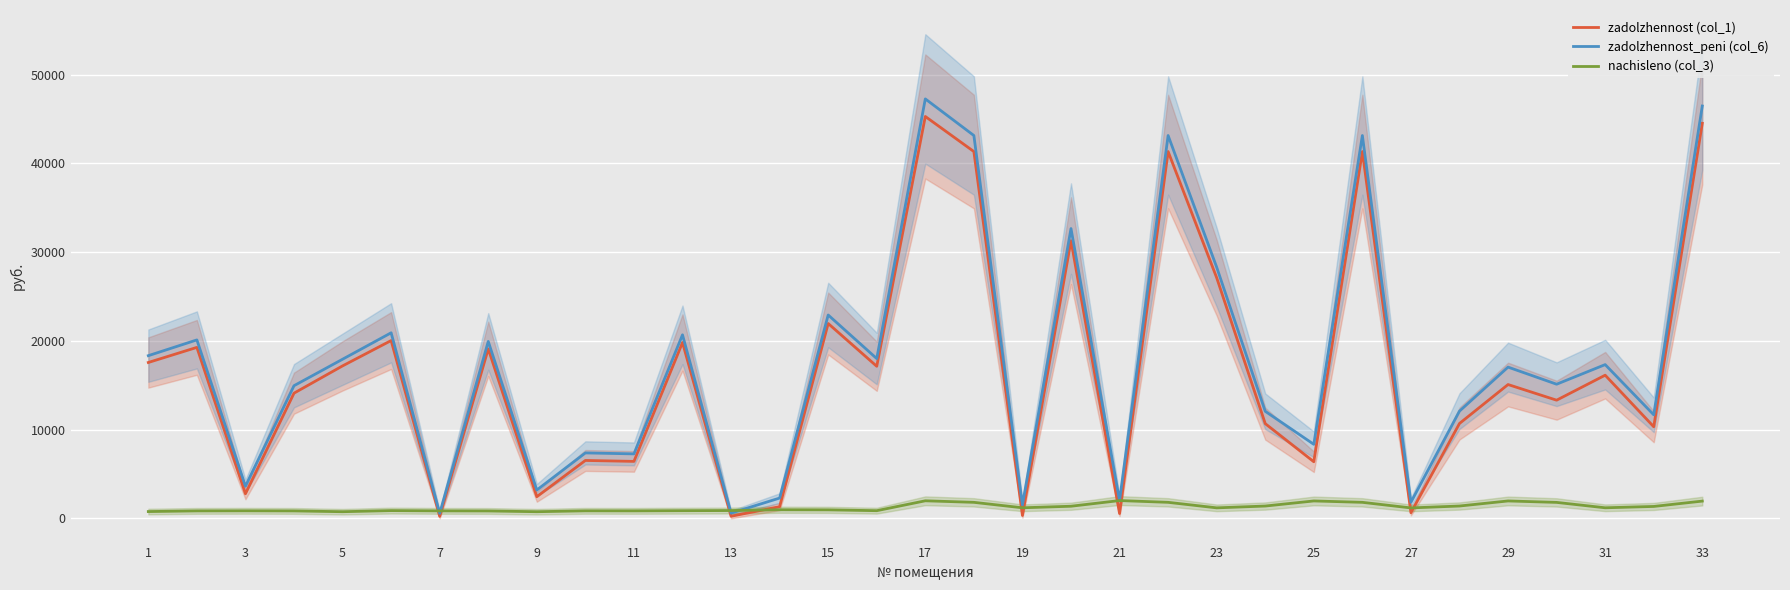

What is the highest value of the zadolzhennost_peni (col_6) series?

47262.7